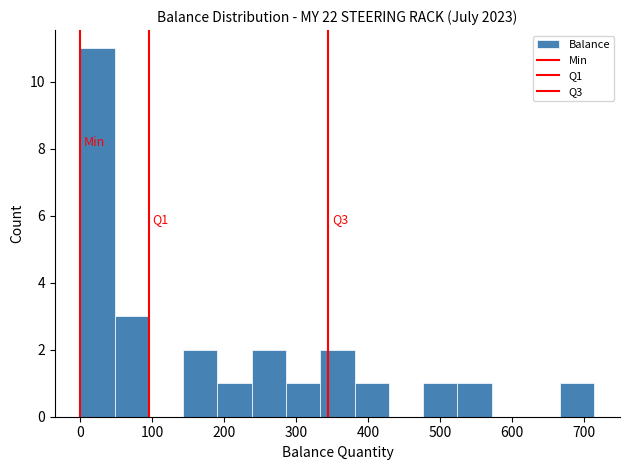

Which range on the x-axis has the tallest bar?

0 to 50